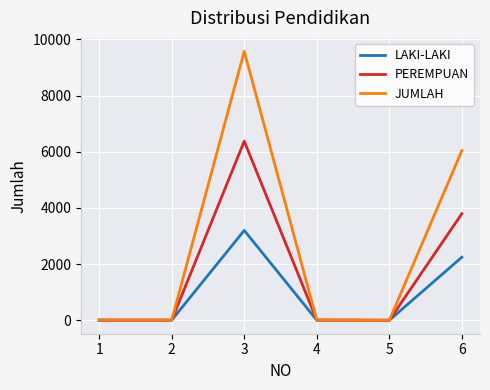

What is the maximum value shown in the chart?

9575